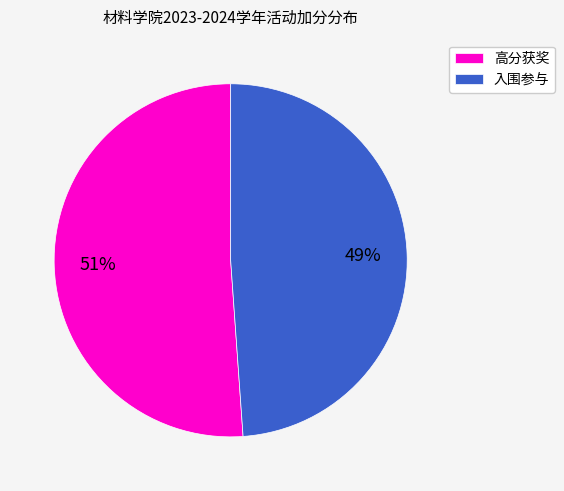

To the nearest percent, what is the difference between the largest and smallest slice percentages?

2%